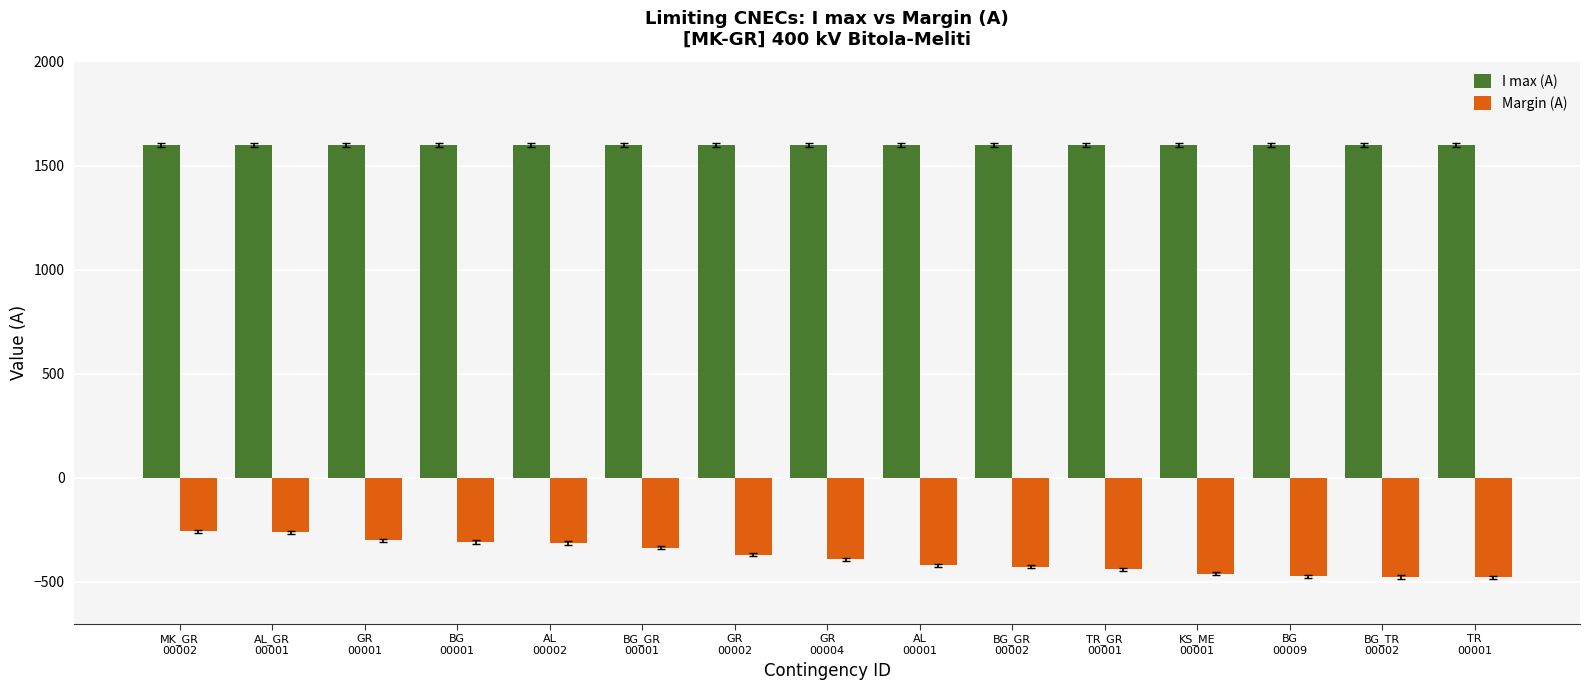

What is the sum of the Margin (A) values at MK_GR
00002 and AL_GR
00001?

-519